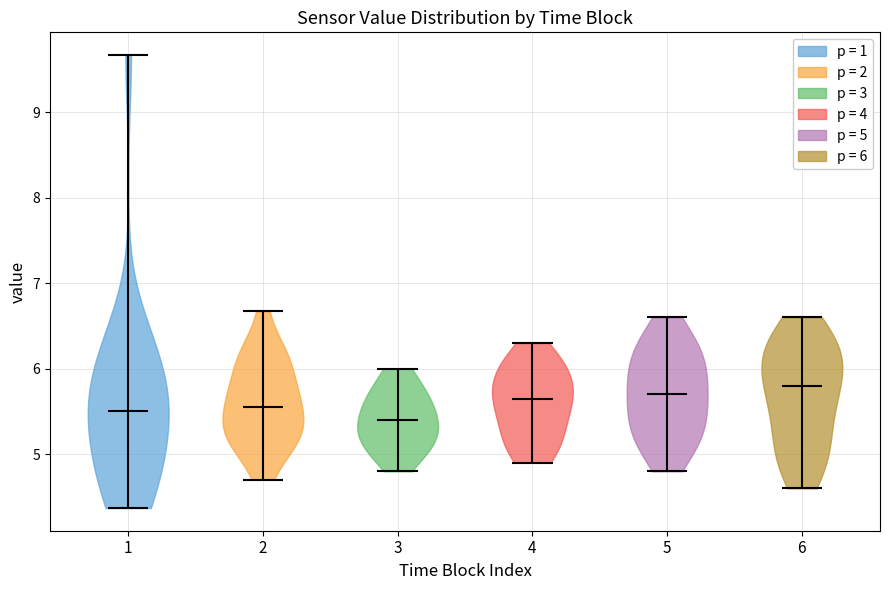

Reading left to right, read every violin against the y-axis: where its median line is, and the lowest and highest points it reaches. The values are not printed on the chart, so give them approximately, as read against the axis.

1: median line 5.5, lowest point 4.4, highest point 9.7
2: median line 5.6, lowest point 4.7, highest point 6.7
3: median line 5.4, lowest point 4.8, highest point 6.0
4: median line 5.7, lowest point 4.9, highest point 6.3
5: median line 5.7, lowest point 4.8, highest point 6.6
6: median line 5.8, lowest point 4.6, highest point 6.6